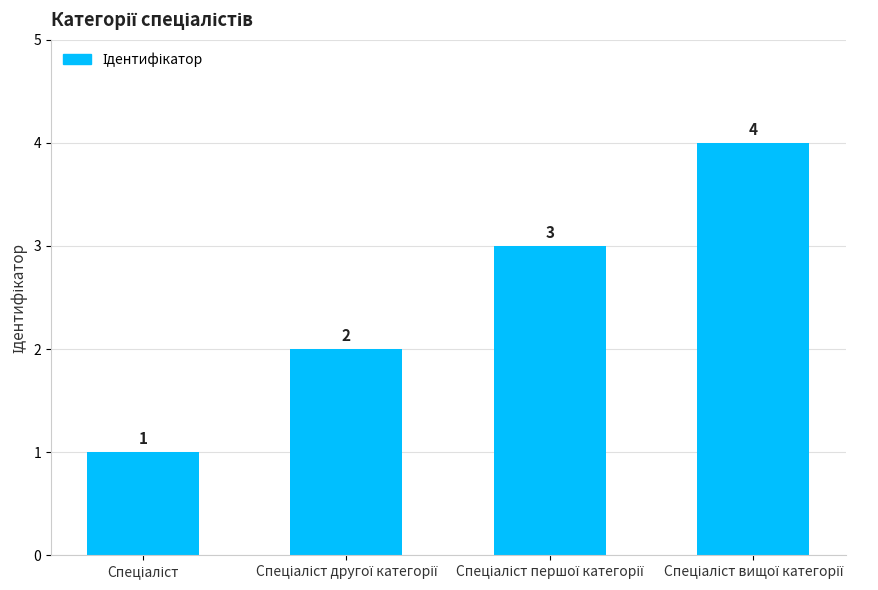

How many data points are less than 3?

2